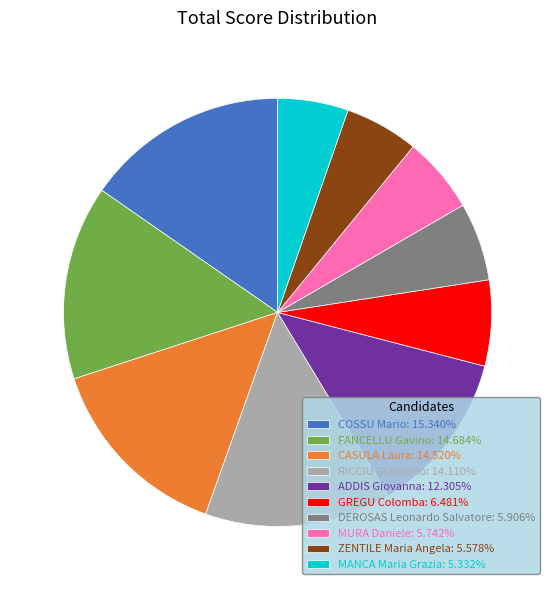

Do RICCIU Giancarlo: 14.110% and ADDIS Giovanna: 12.305% together represent more than half of the pie?

No